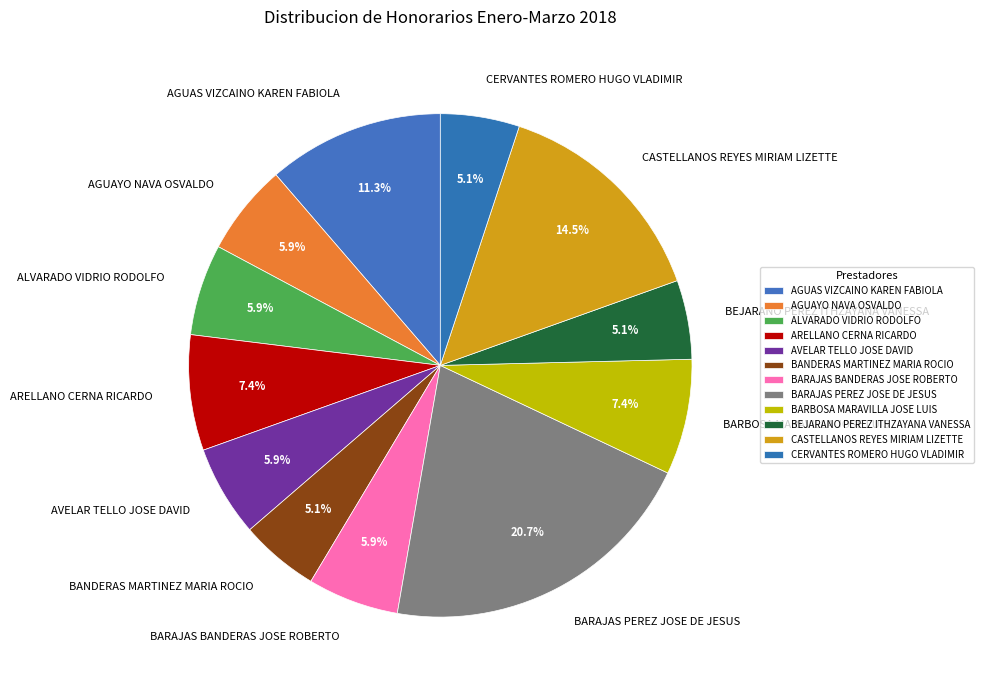

Is it true that AGUAS VIZCAINO KAREN FABIOLA is 19% of the pie?

False